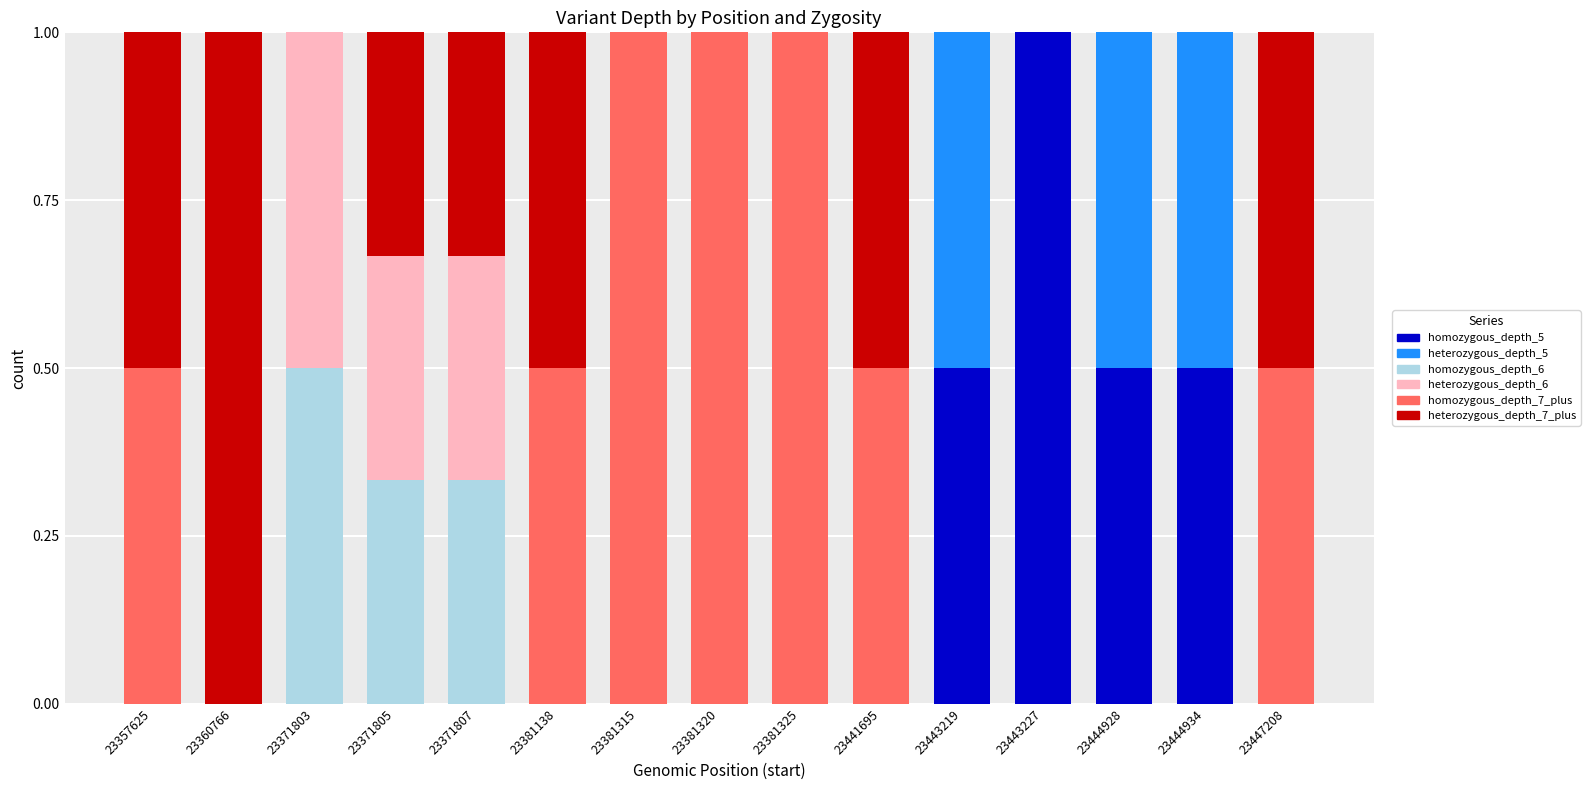

At which label does homozygous_depth_5 reach its peak?

23443227